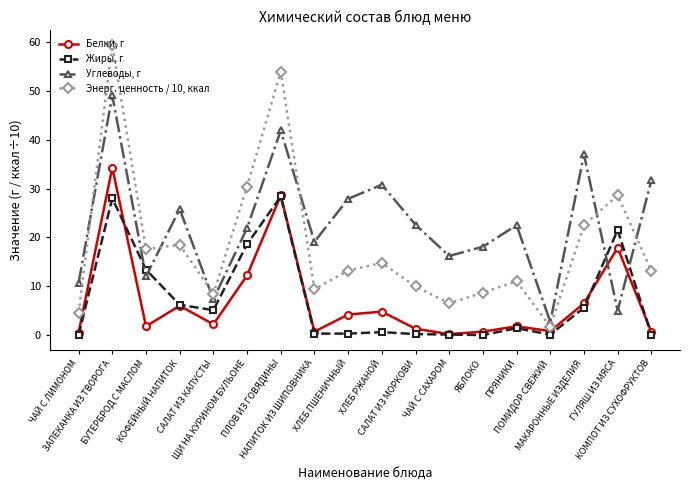

What is the maximum value shown in the chart?

59.4